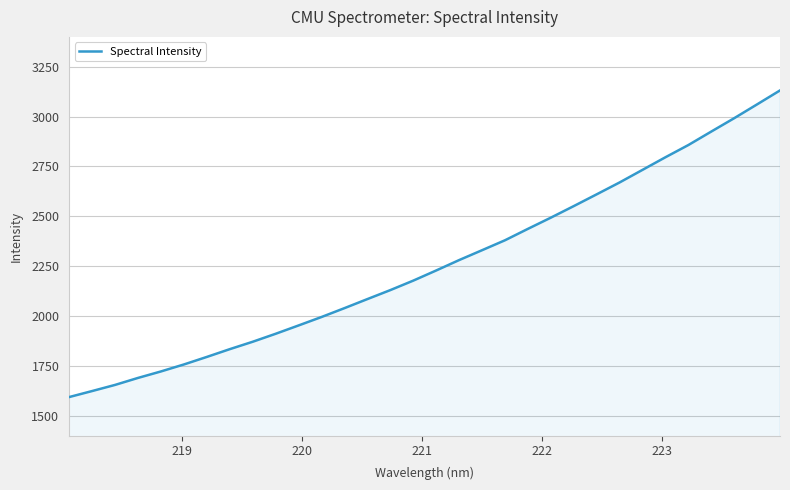

What is the difference between the maximum and minimum values?

1537.9